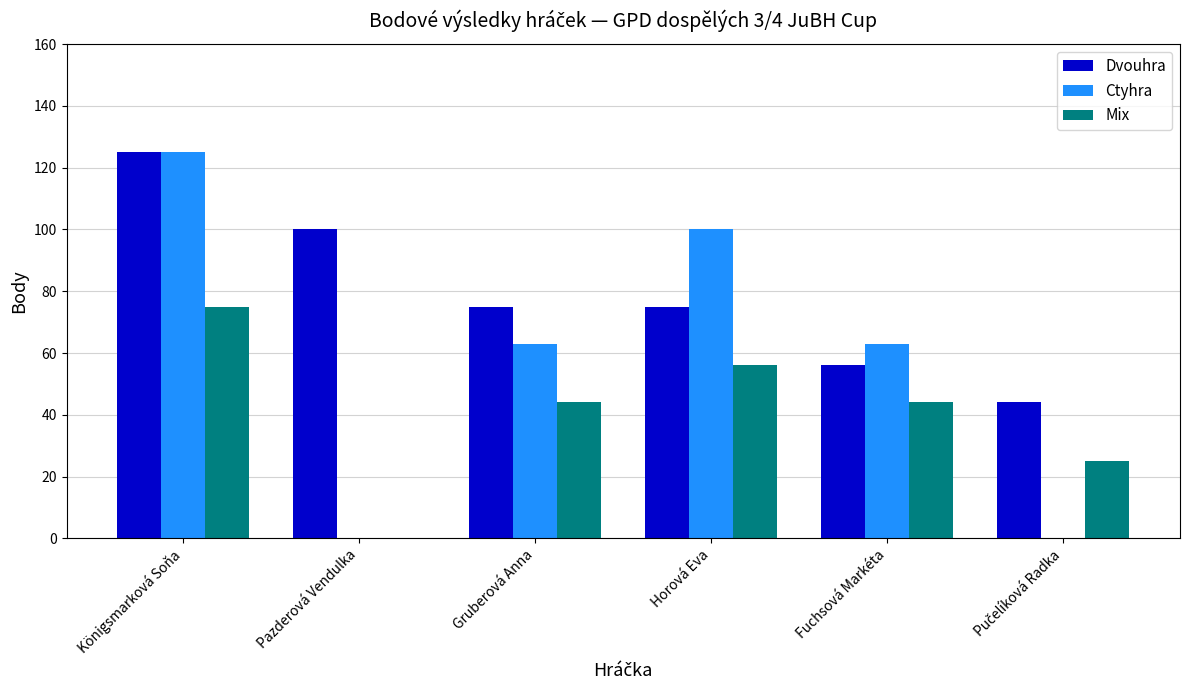

The Dvouhra series shows 100 at Pazderová Vendulka. True or false?

True